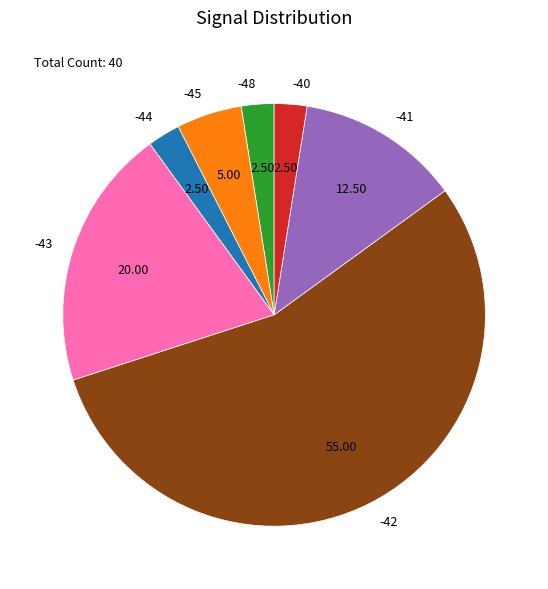

Does any single category account for the majority?

Yes